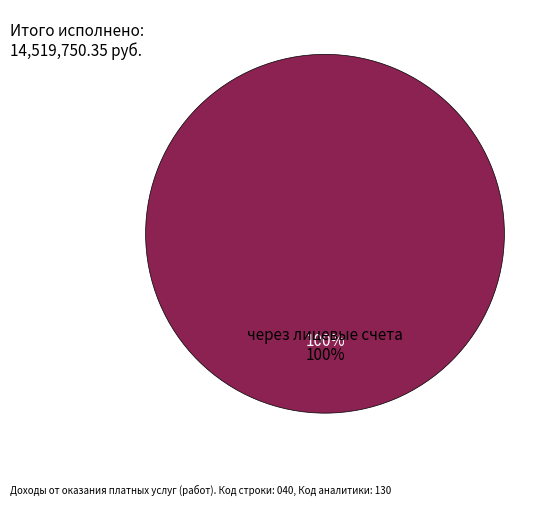

Is it true that некассовыми операциями is 12% of the pie?

False